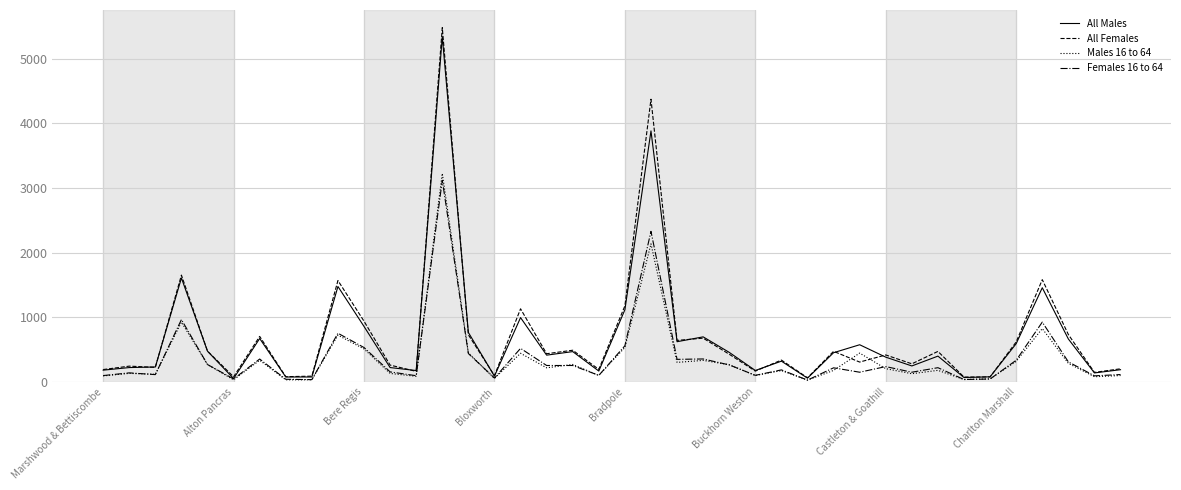

What is the average value of the All Males series?

680